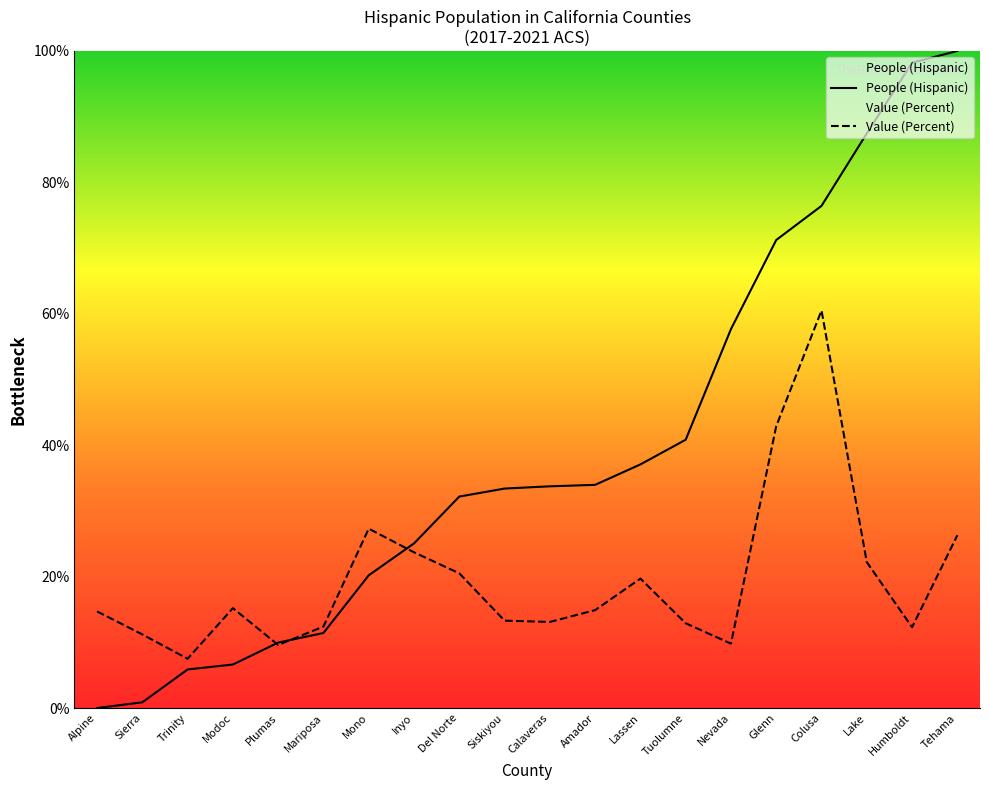

At which category is the sum across all series the highest?

Colusa